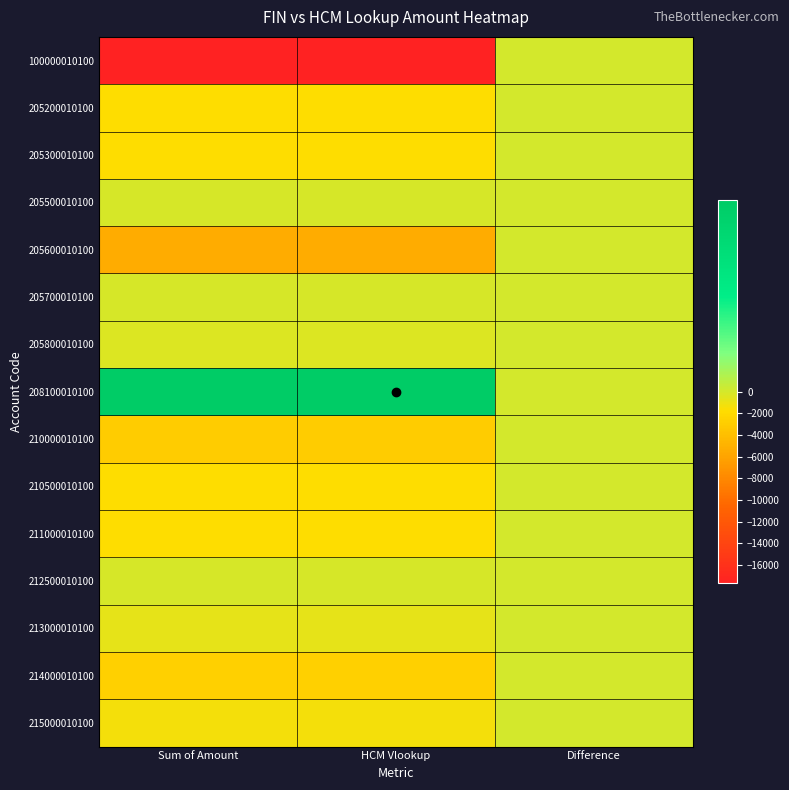

Count the number of categories in the chart.

3